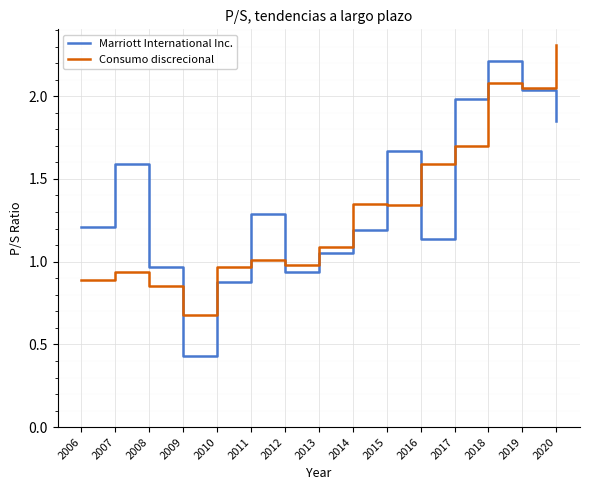

Which series has the largest total across all categories?

Marriott International Inc.